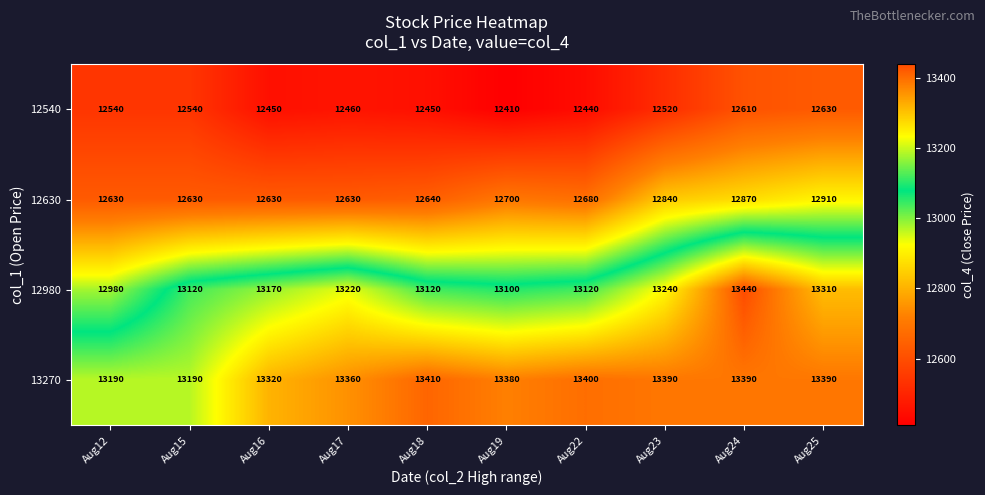

What is the spread (max minus min) of values at Aug22?

960